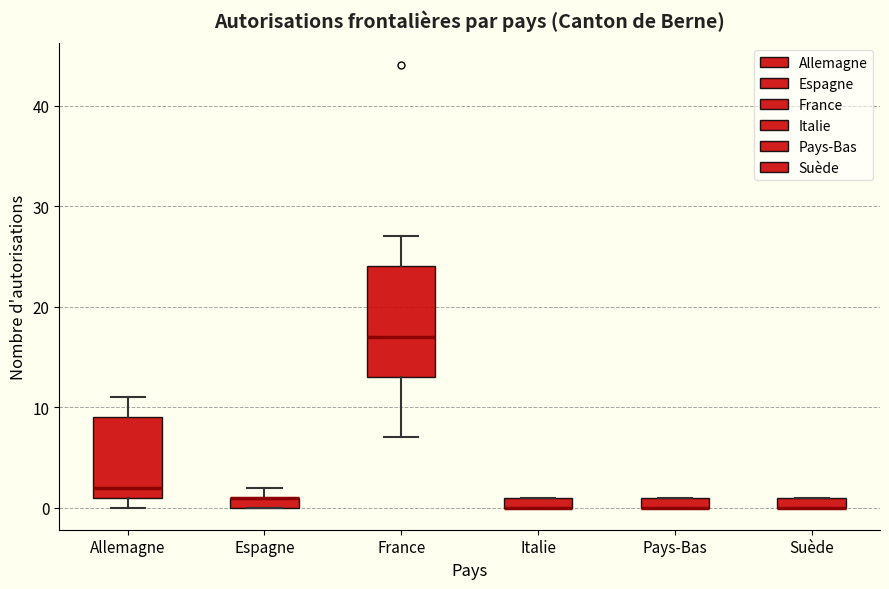

Where does the median line of the box for Allemagne sit on the y-axis? The values are not printed on the chart, so give them approximately, as read against the axis.

2